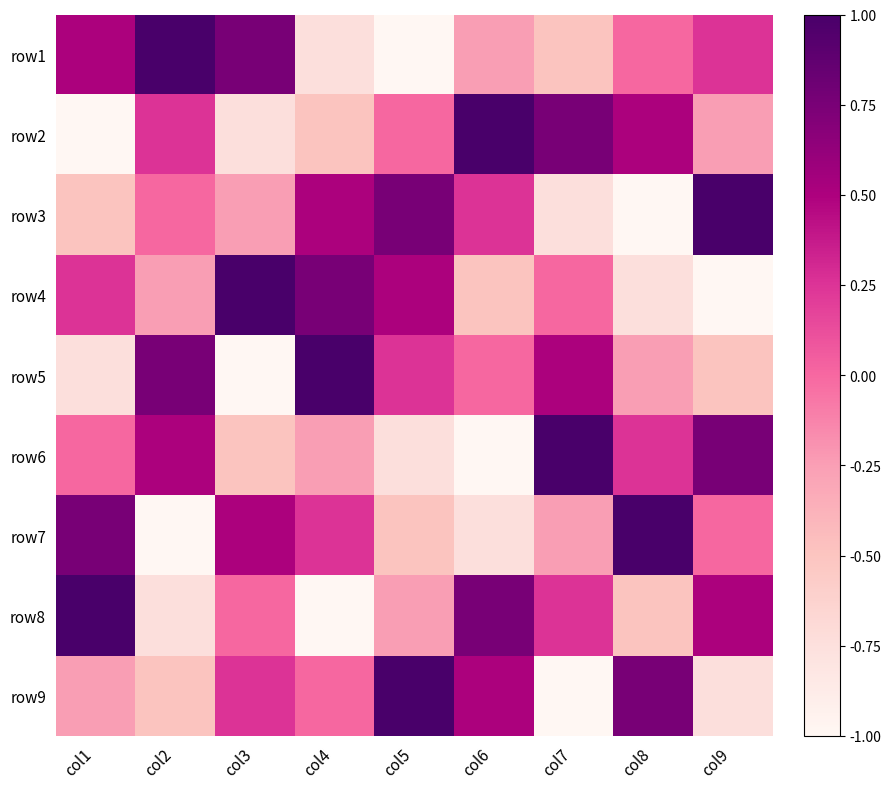

At which category is the sum across all series the highest?

col1